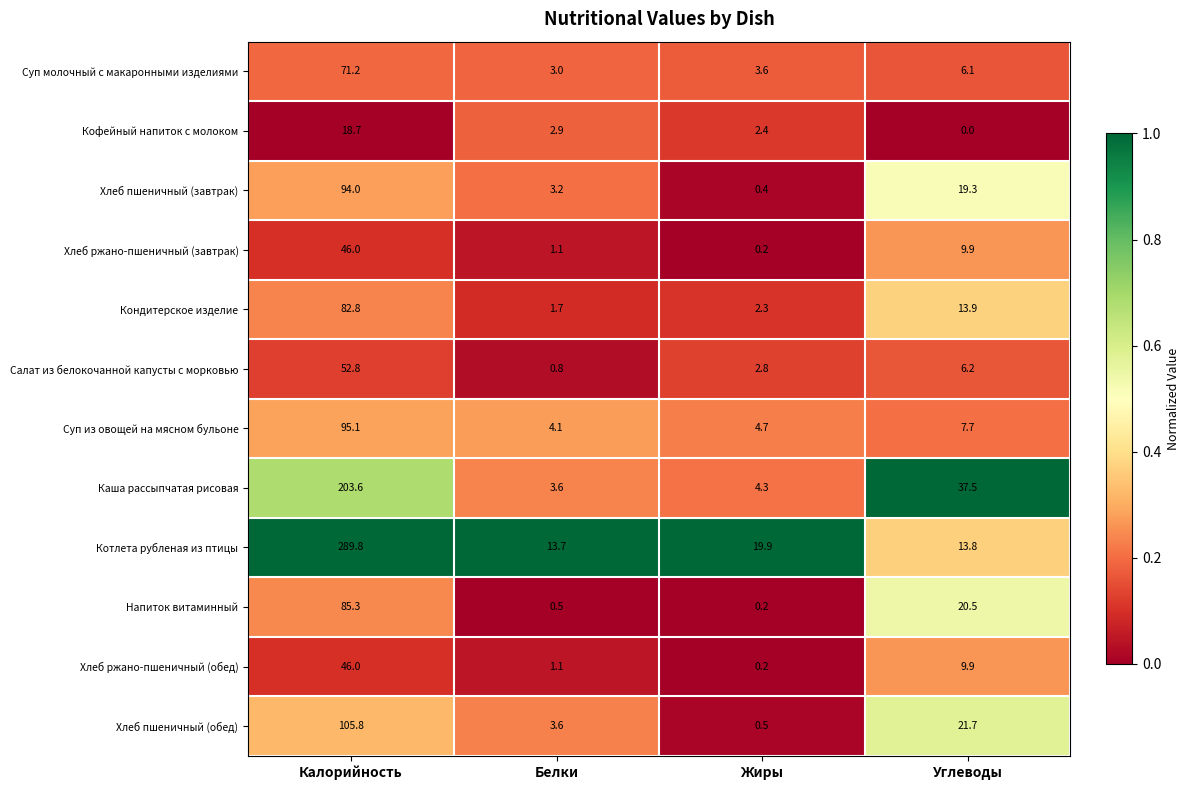

List the labels in order of Суп молочный с макаронными изделиями value, largest first.

Калорийность, Углеводы, Жиры, Белки